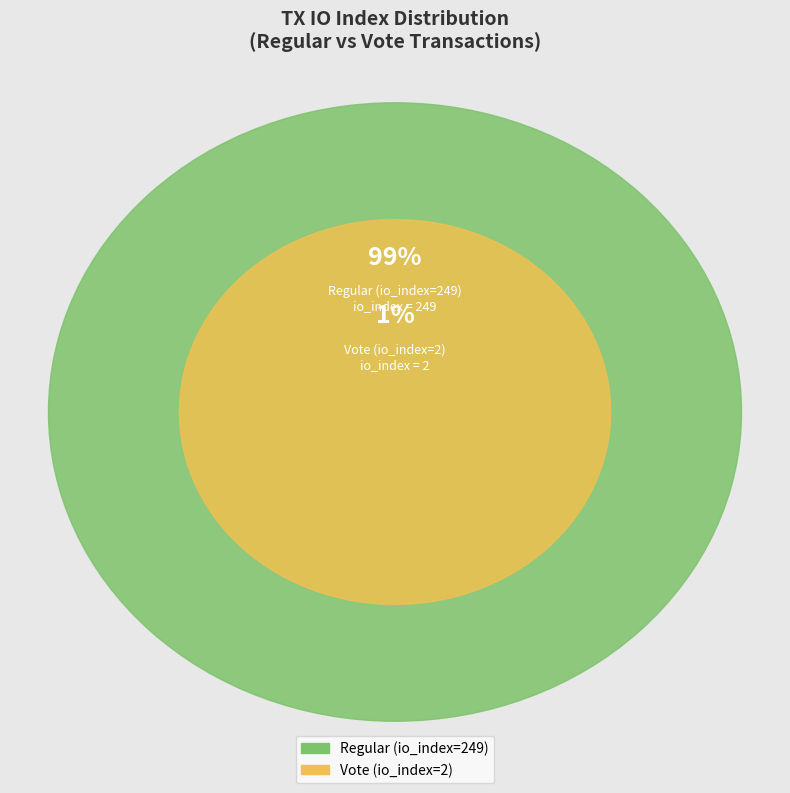

Does Vote (io_index=2) represent more than half of the total?

No